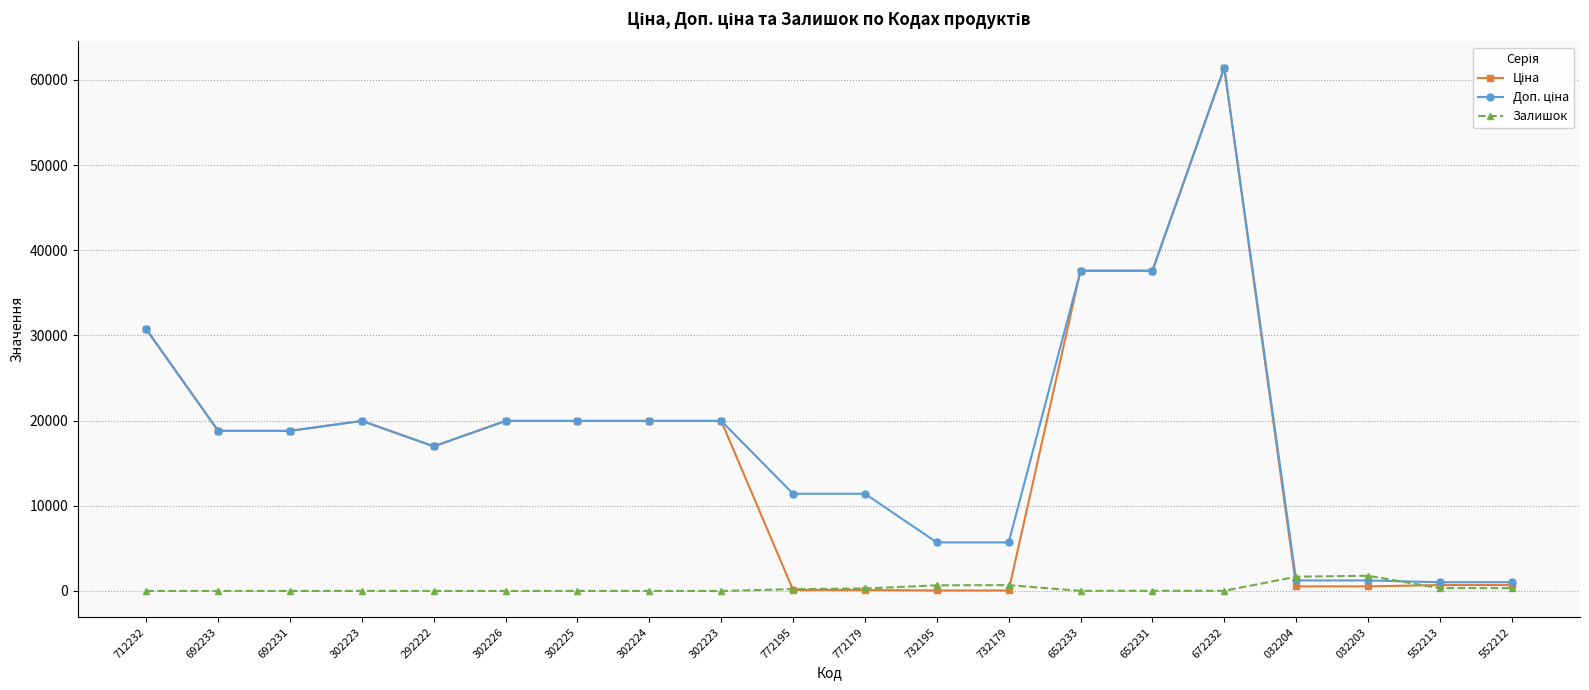

Which label corresponds to the smallest value in the chart?

712232